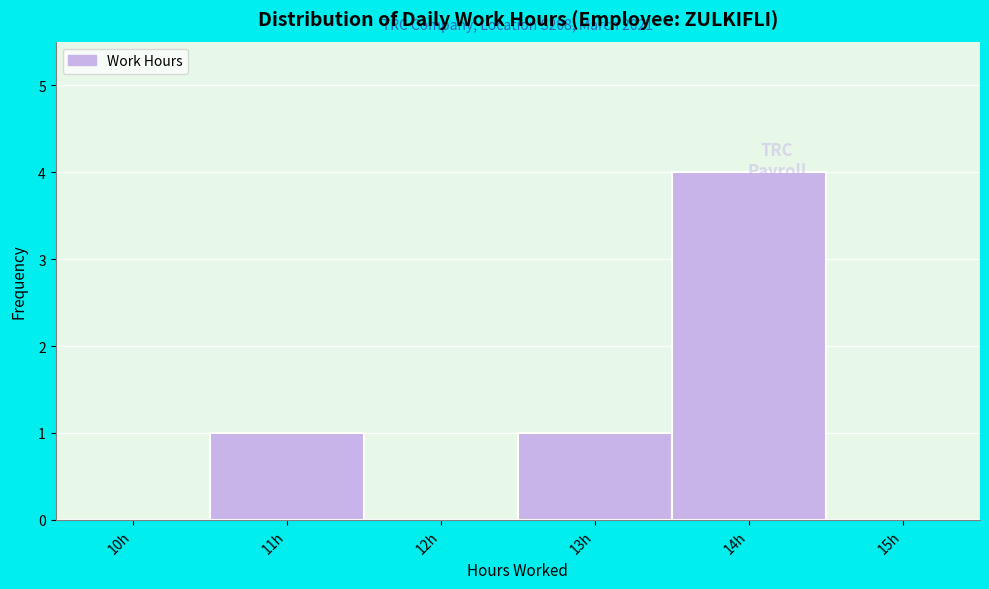

Which label corresponds to the largest value in the chart?

14h